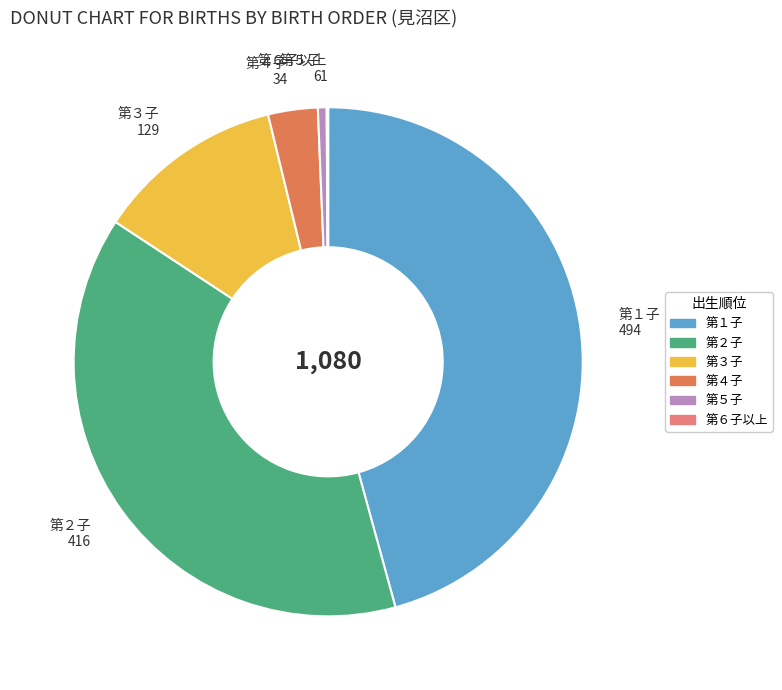

Does any single category account for the majority?

No